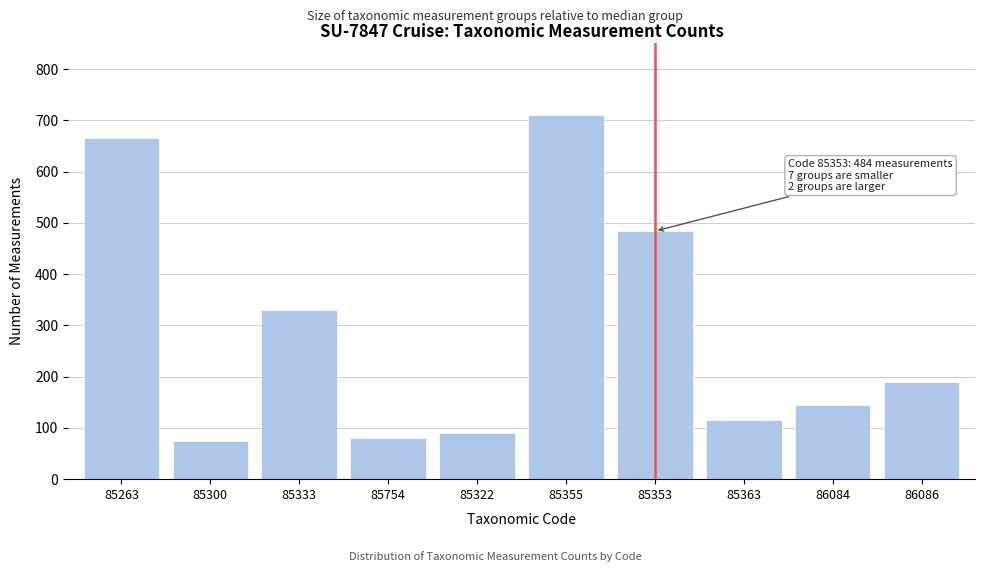

Reading right to left, what are all the values shown in this chart?

86086=190	86084=145	85363=115	85353=484	85355=710	85322=90	85754=80	85333=330	85300=75	85263=665